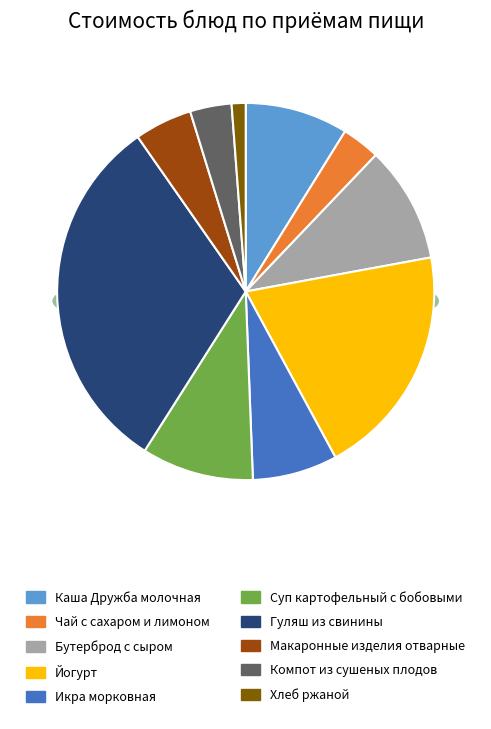

Does Суп картофельный с бобовыми account for over 50% of the chart?

No